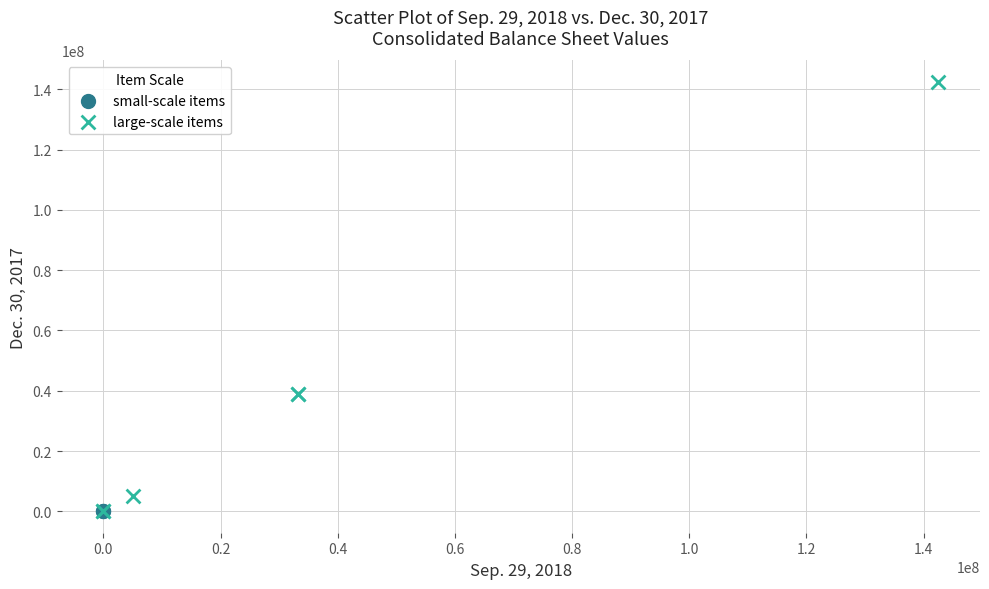

What are all the series names shown in the legend?

small-scale items, large-scale items